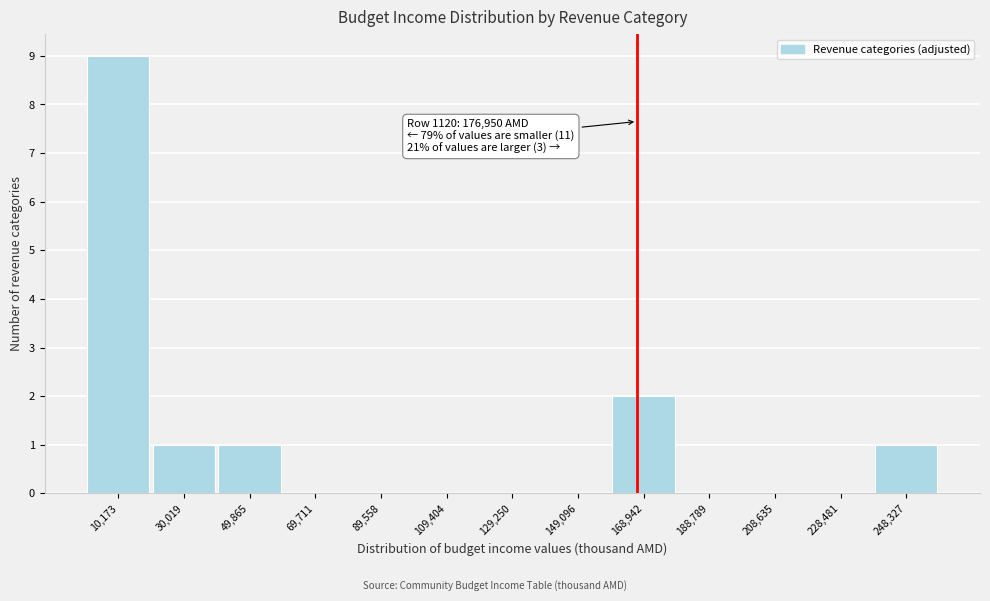

Over which range of the x-axis is the bar tallest?

0 to 20000